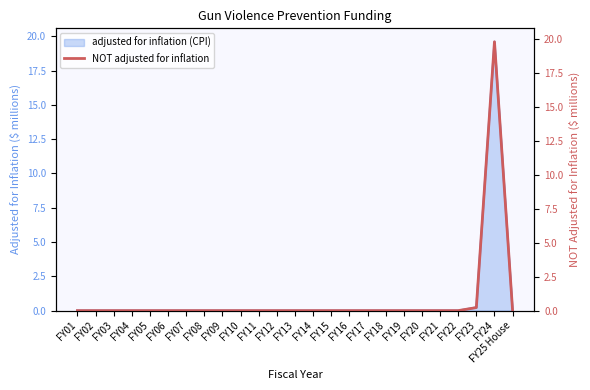

Does the chart display data point markers on the line(s)?

No